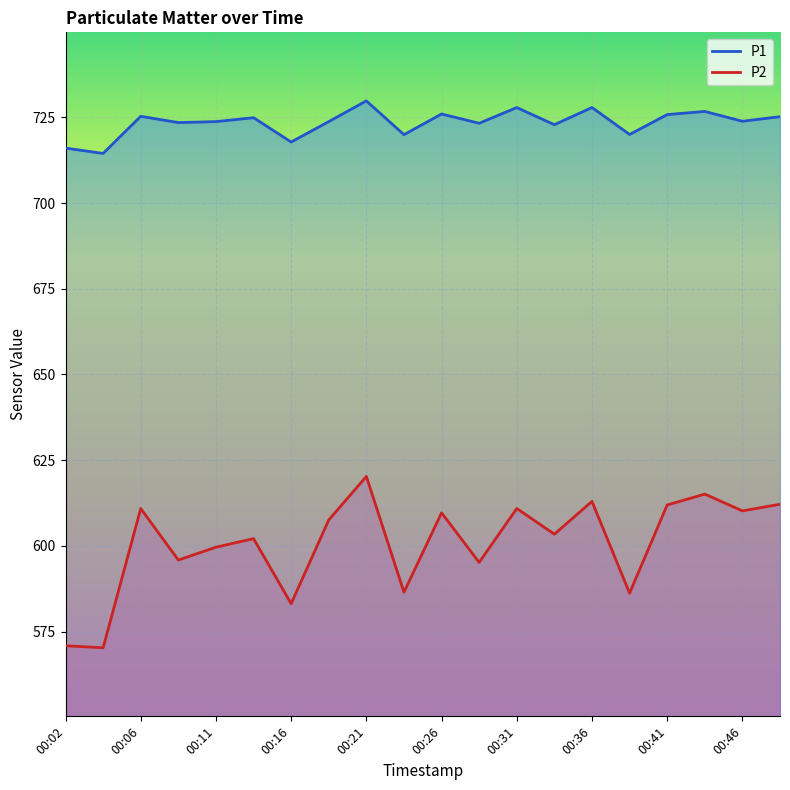

What is the maximum value for P1 line?

729.8